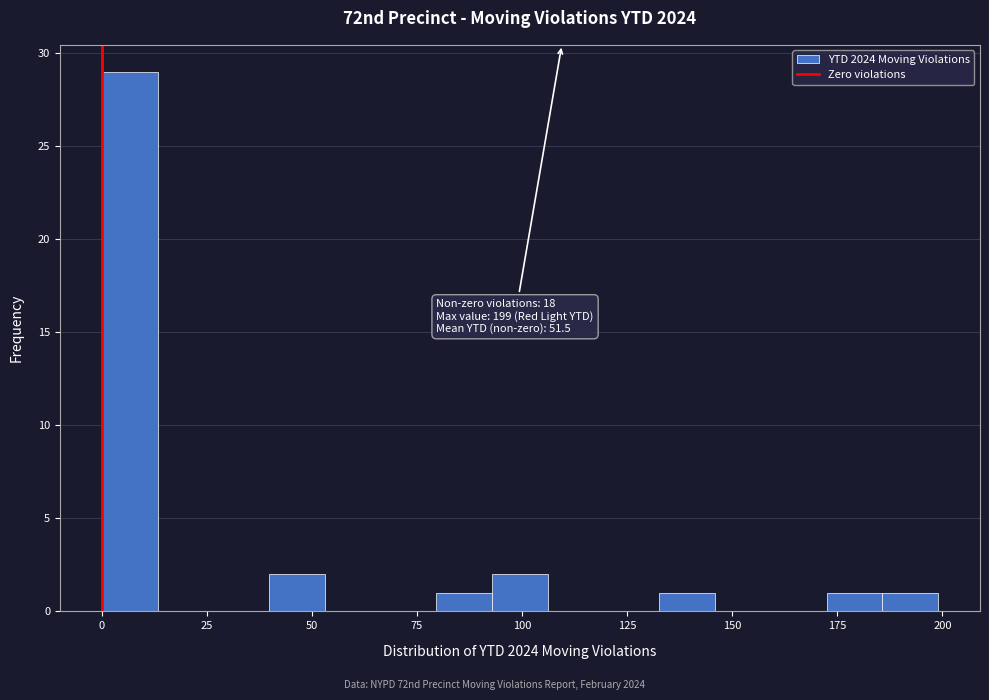

Read against the x-axis, roughly where is the centre of the tallest bar?

5